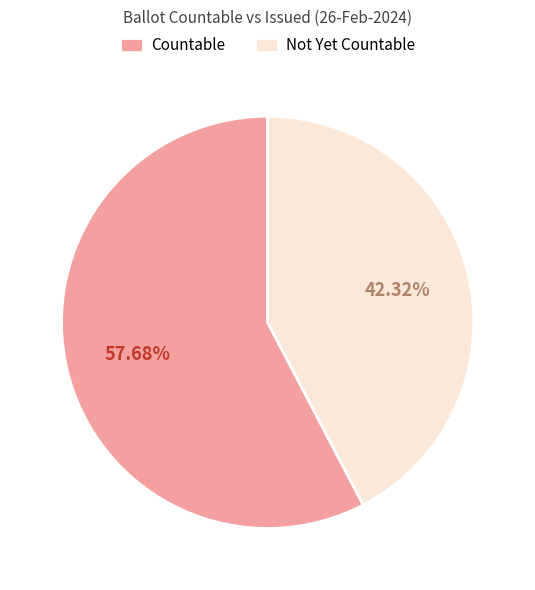

What is the ratio of the value at Countable to the value at Not Yet Countable?

1.4